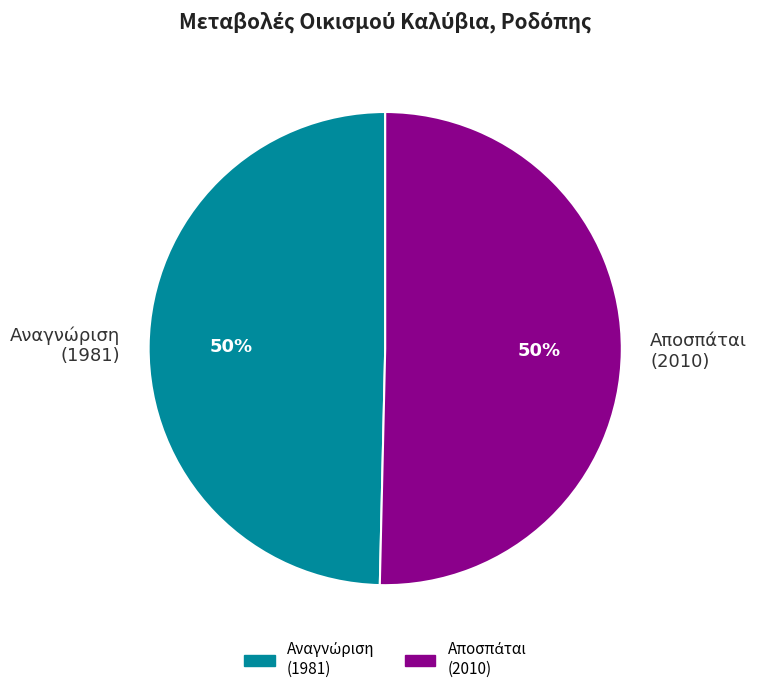

How many segments does this pie chart have?

2